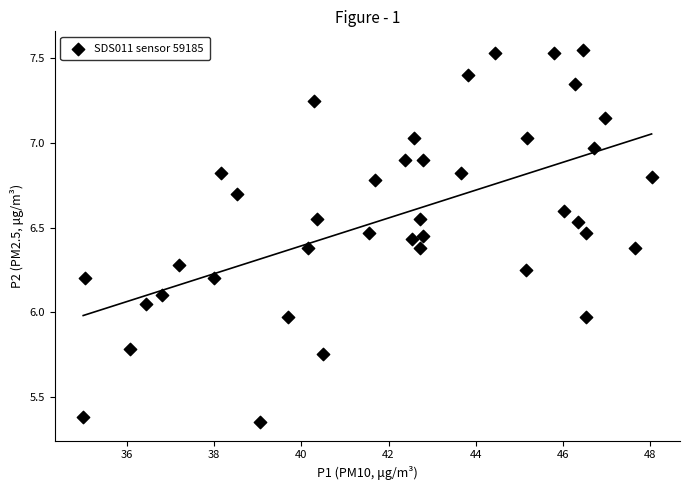

What is the range of Y values (max minus min)?

2.2